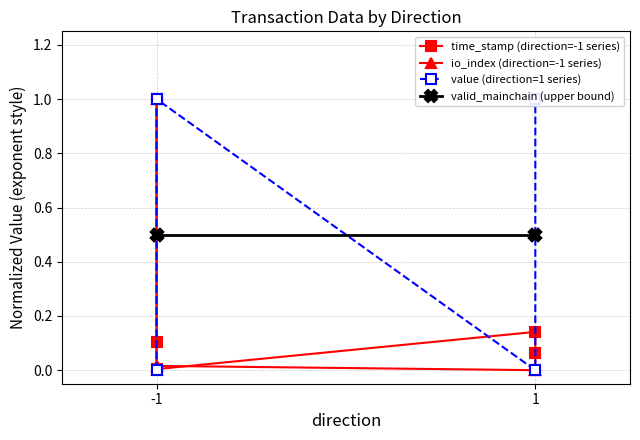

How many intersections are there between valid_mainchain (upper bound) and time_stamp (direction=-1 series)?

1